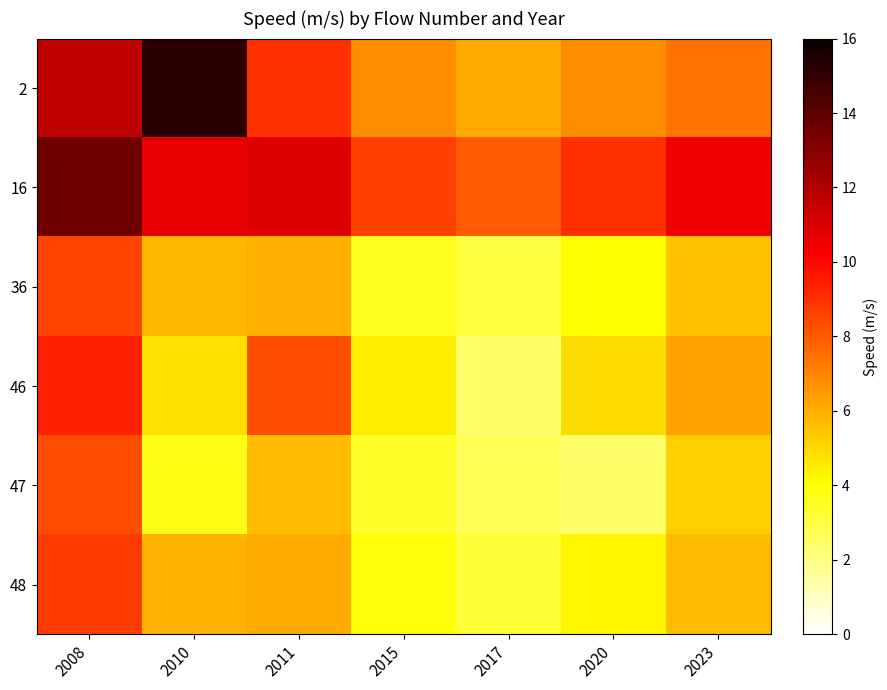

Reading left to right, extract all data points from this chart.

2: 2008=11.6	2010=15.2	2011=9.1	2015=6.8	2017=6.1	2020=6.8	2023=7.4
16: 2008=13.5	2010=10.7	2011=10.9	2015=8.6	2017=8.0	2020=9.1	2023=10.4
36: 2008=8.6	2010=5.8	2011=6.0	2015=3.6	2017=3.0	2020=4.1	2023=5.5
46: 2008=9.3	2010=4.8	2011=8.3	2015=4.5	2017=2.4	2020=4.9	2023=6.3
47: 2008=8.3	2010=3.7	2011=5.7	2015=3.4	2017=2.7	2020=2.4	2023=5.2
48: 2008=8.7	2010=5.9	2011=6.1	2015=3.9	2017=3.1	2020=4.2	2023=5.7